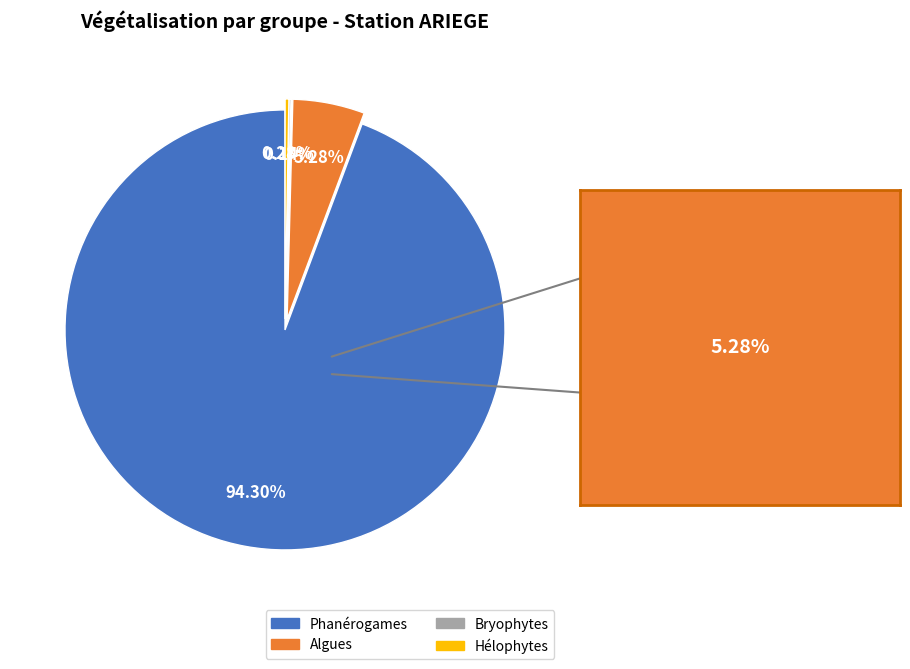

What percentage is NOT represented by Phanérogames?

5.7%